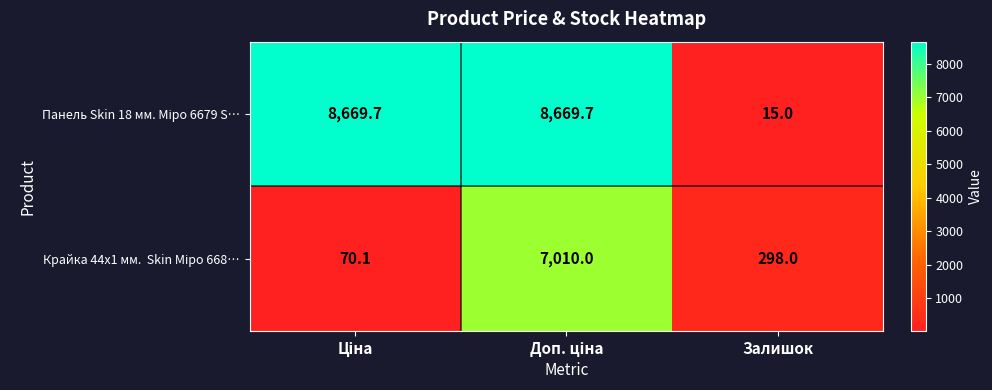

Which category has the lowest value across all series?

Залишок